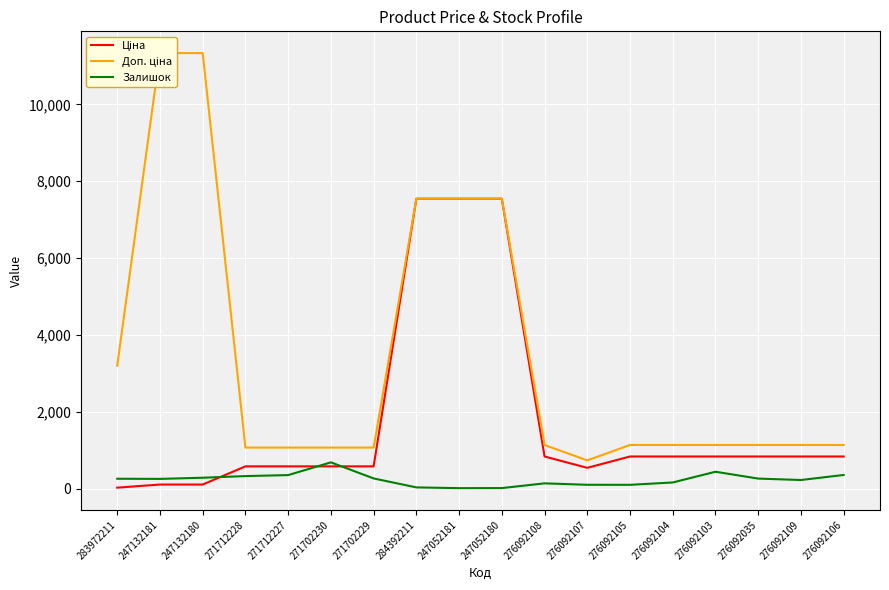

In Залишок, how many points are higher than both neighbors (excluding endpoints)?

3